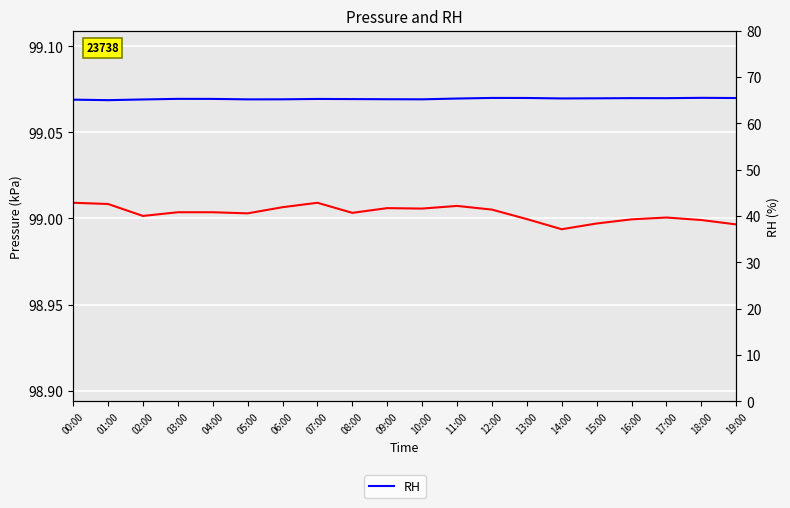

At 10:00, list the series in order from smallest to largest.

RH, Pres